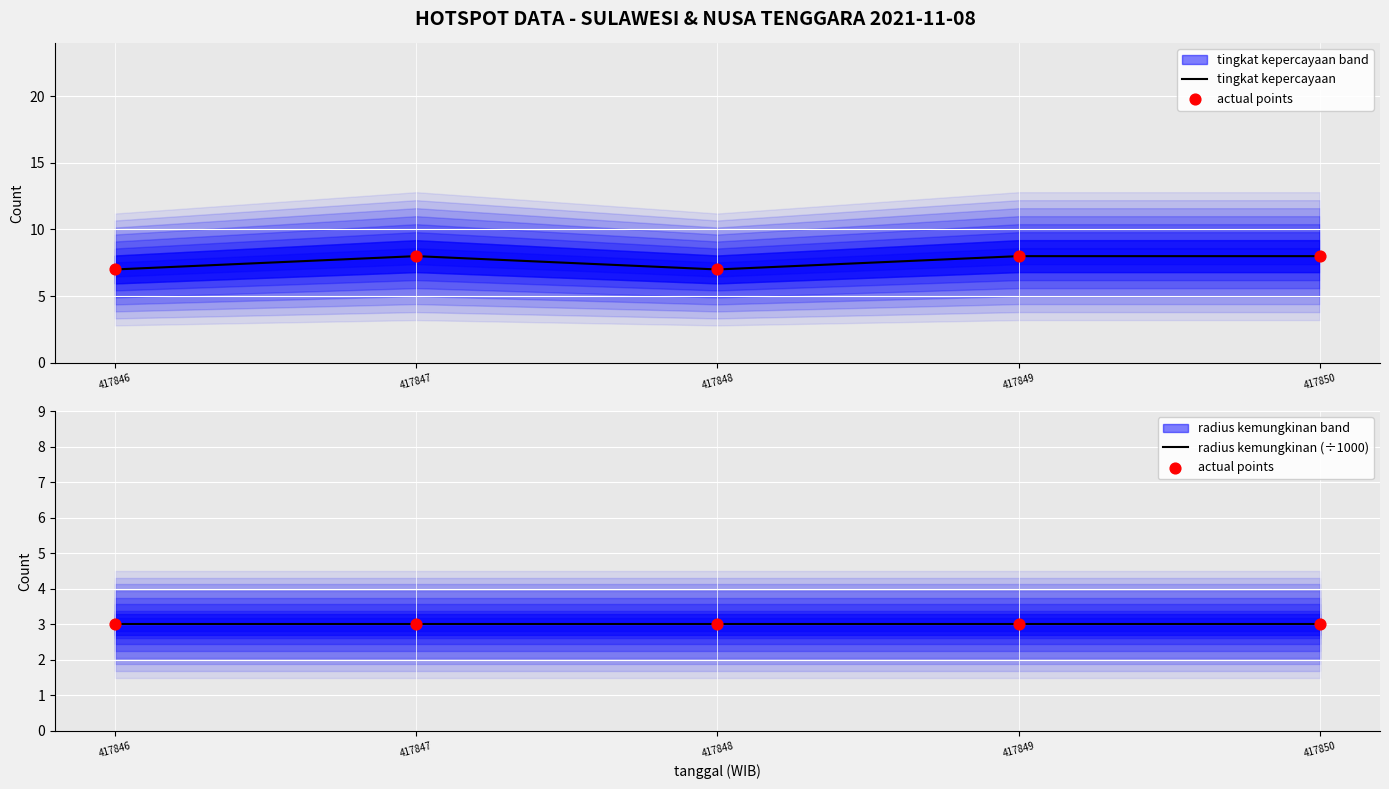

At which category is the sum across all series the highest?

417847